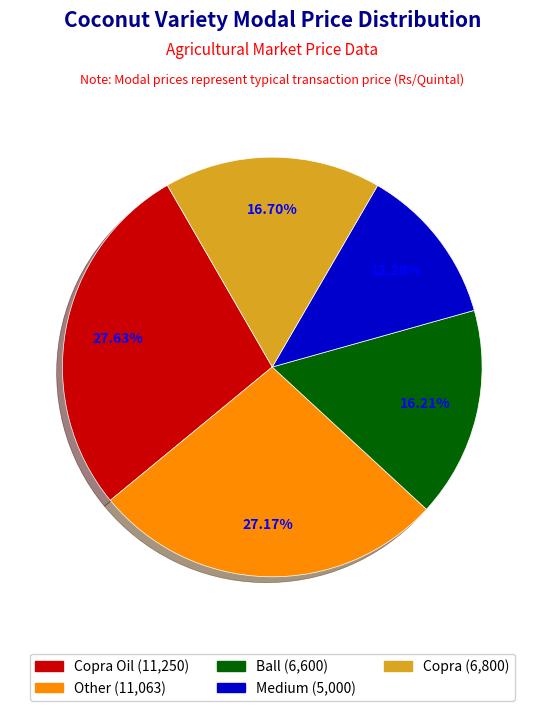

To the nearest percent, what is the difference between the largest and smallest slice percentages?

15%